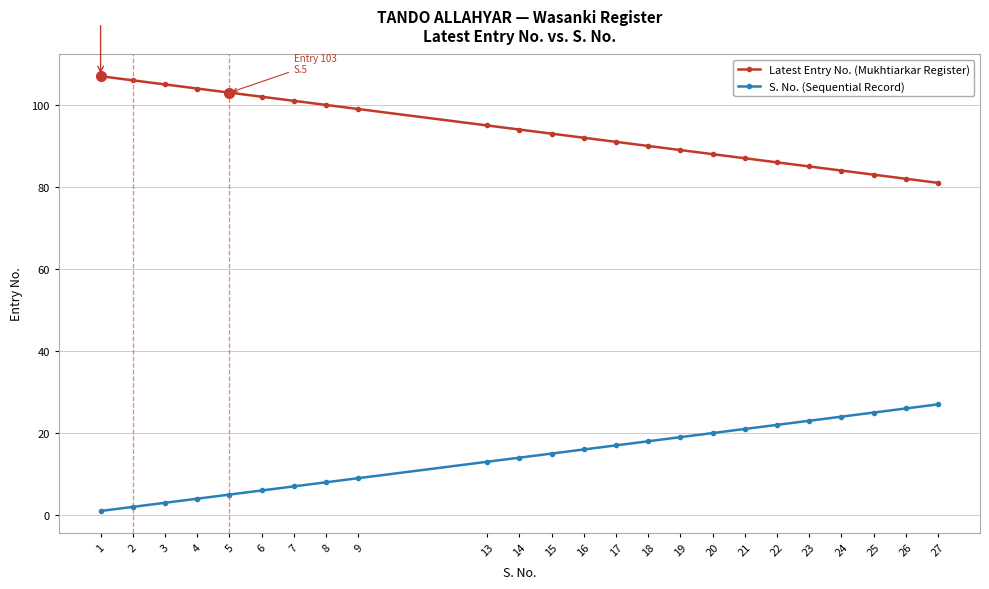

At how many categories does at least one series exceed 49?

24